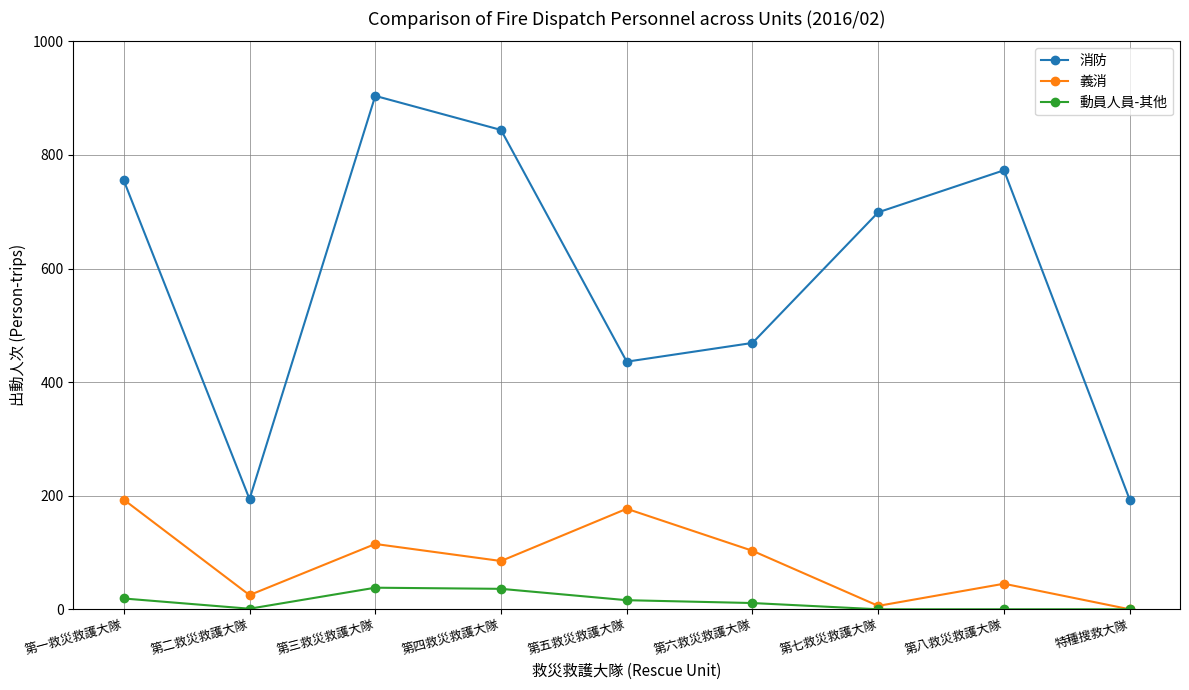

The value of 消防 at 第一救災救護大隊 is 755. True or false?

True